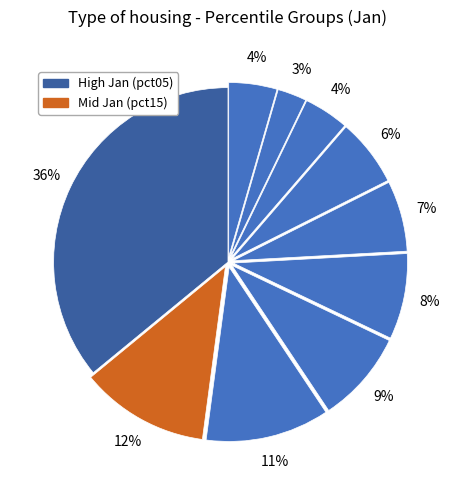

Which category has the smallest portion of the pie?

pct85